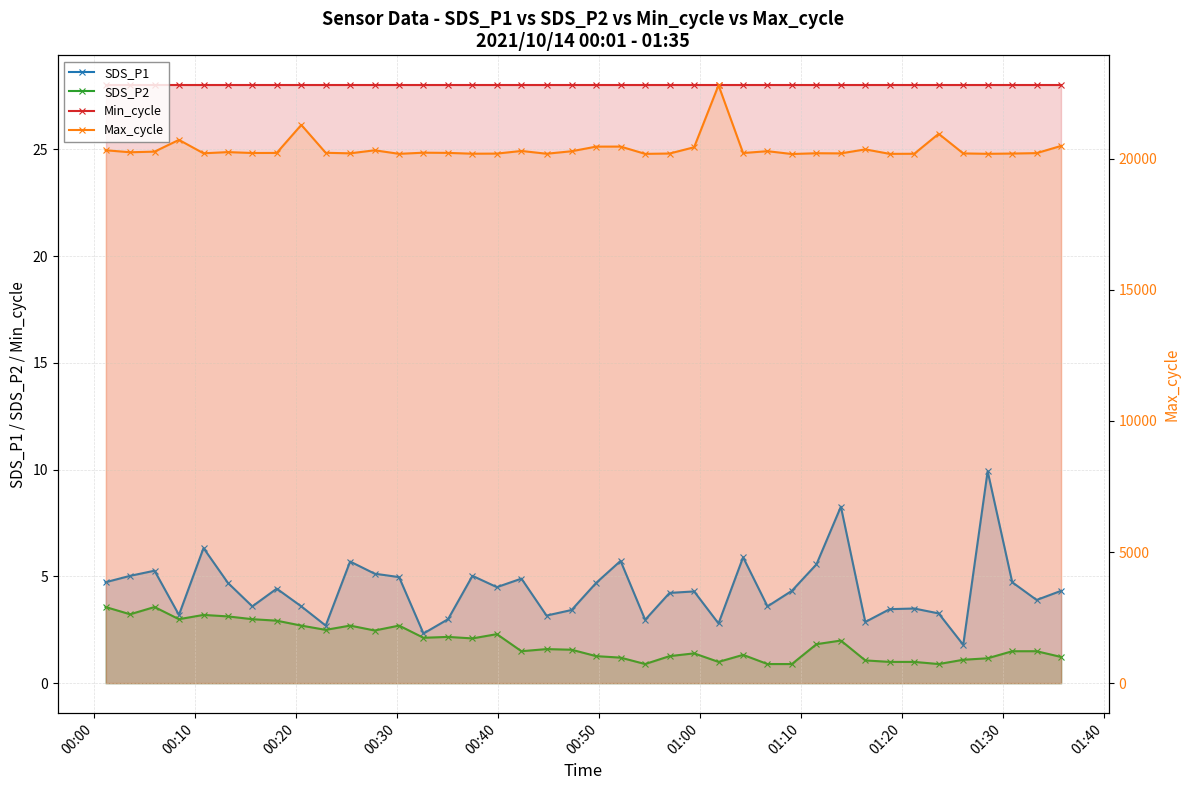

True or false: Min_cycle has a value of 41.6 at 13.

False